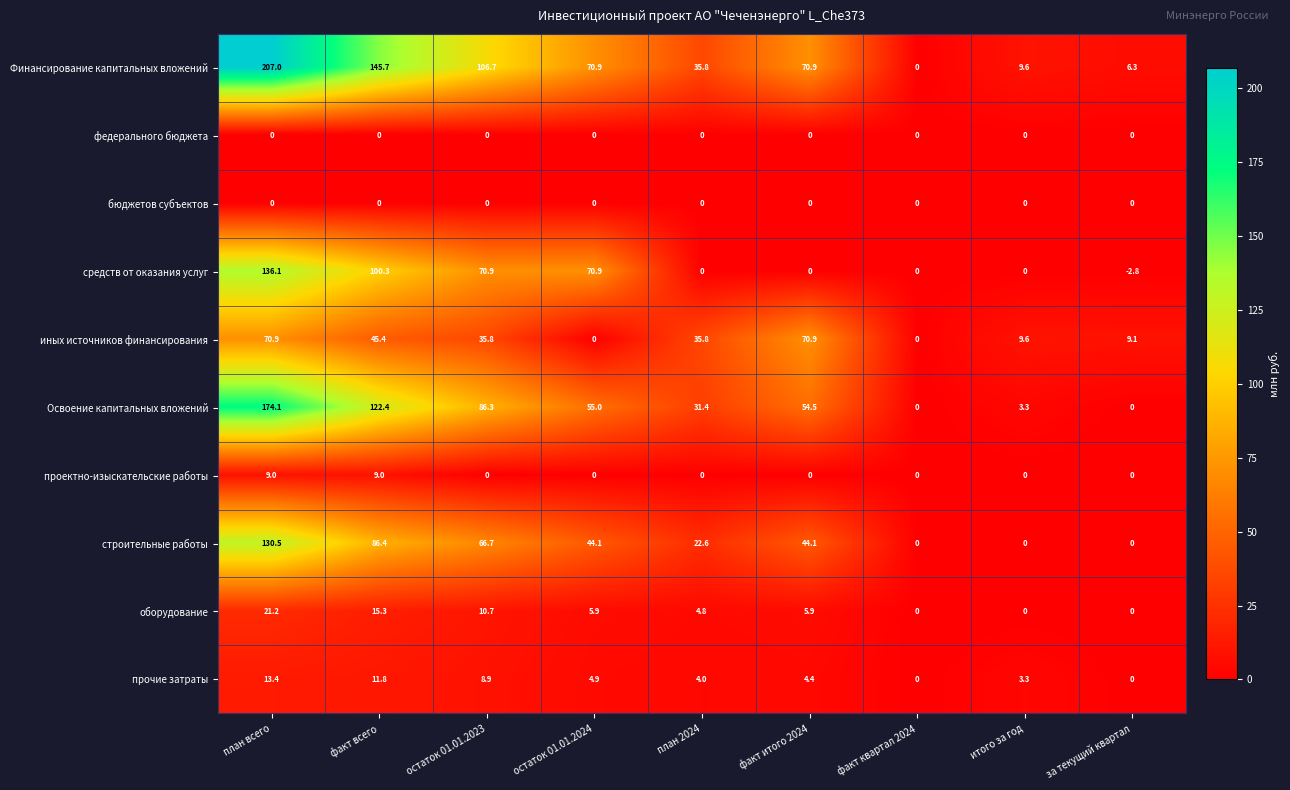

The строительные работы series shows 69.9 at итого за год. True or false?

False